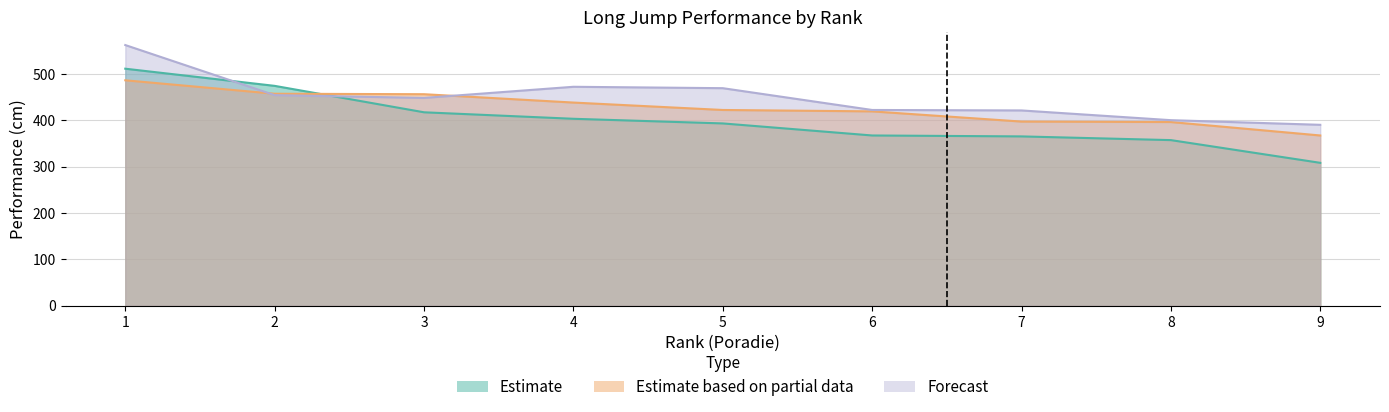

How many distinct data groups are displayed?

3